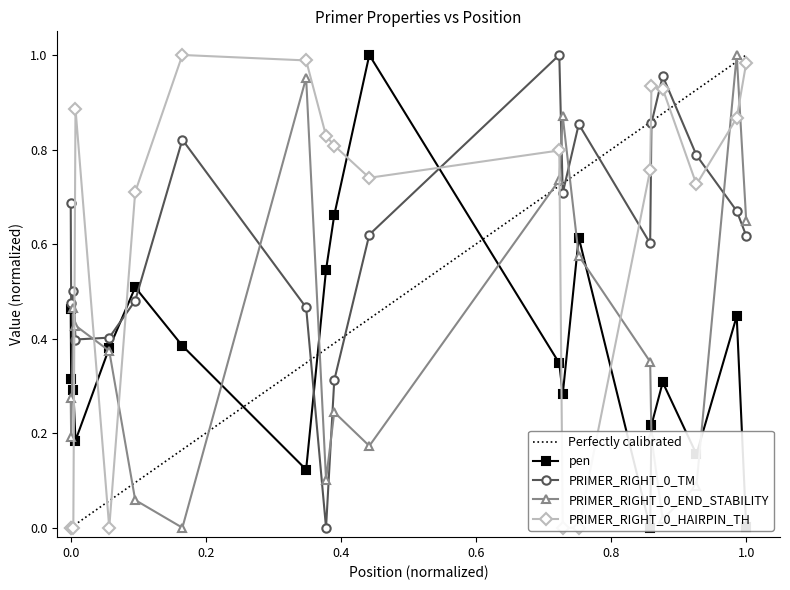

True or false: PRIMER_RIGHT_0_END_STABILITY has more than 2 points higher than both neighbors.

True